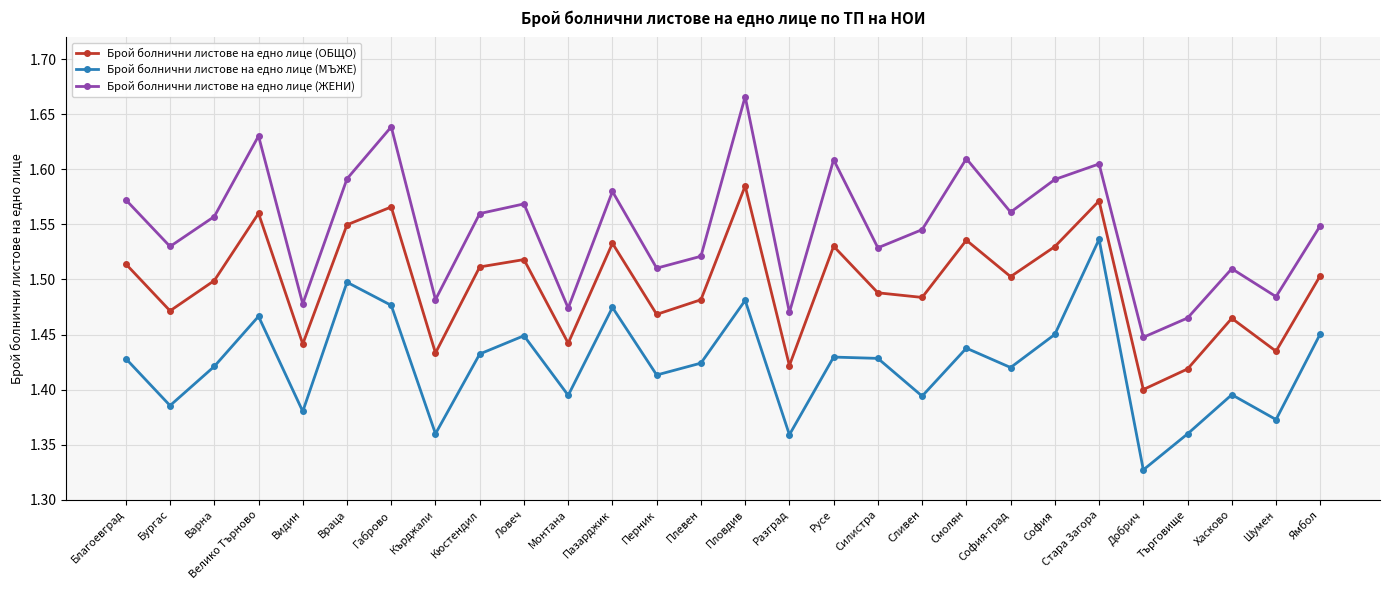

Which category has the lowest value in the Брой болнични листове на едно лице (ЖЕНИ) series?

Добрич